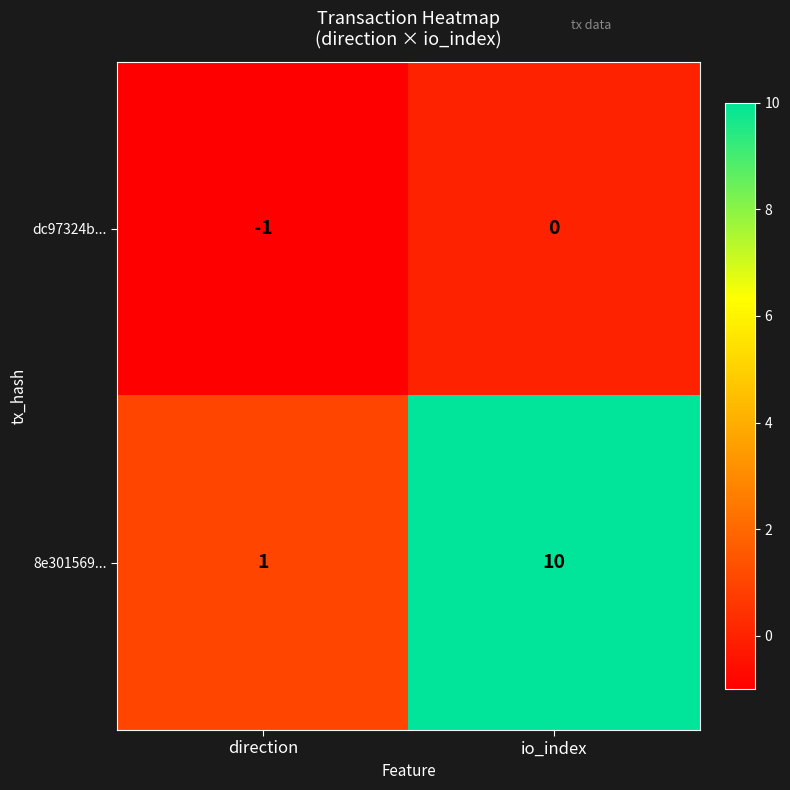

What is the sum of the 8e301569... values at io_index and direction?

11